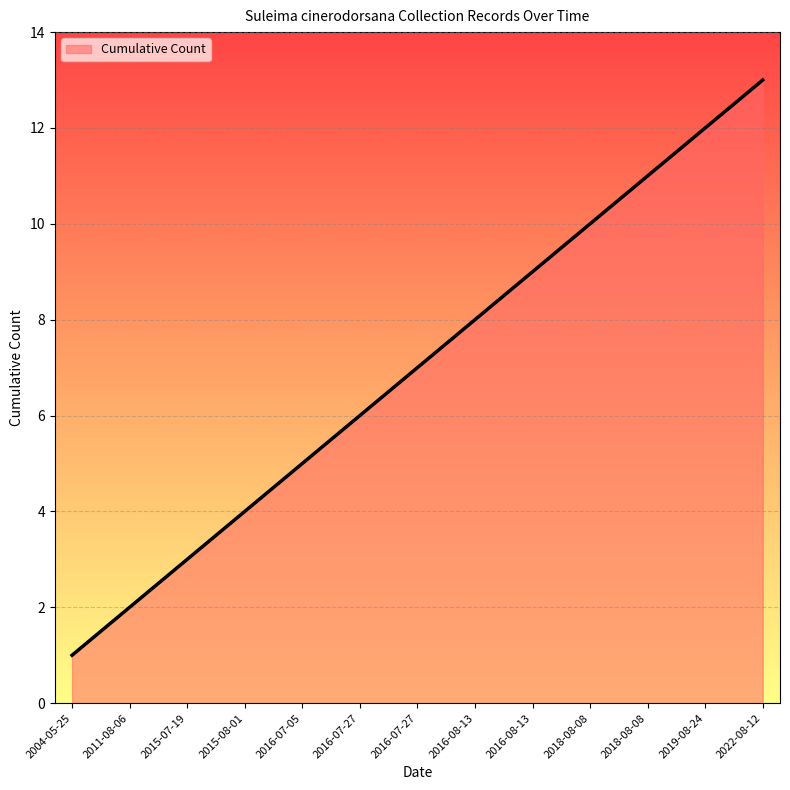

What is the label of the 5th point from the left?

2016-07-05